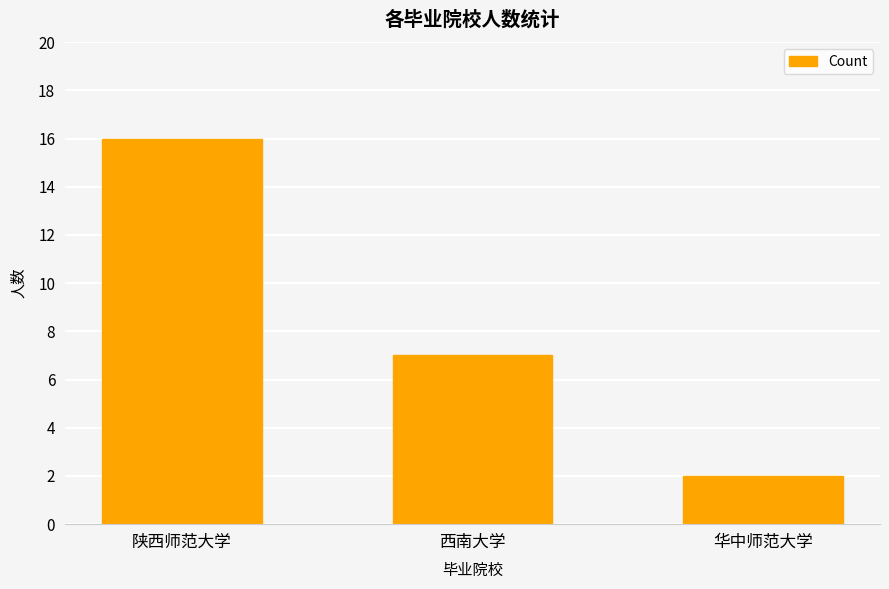

At which label is the value closest to 9?

西南大学